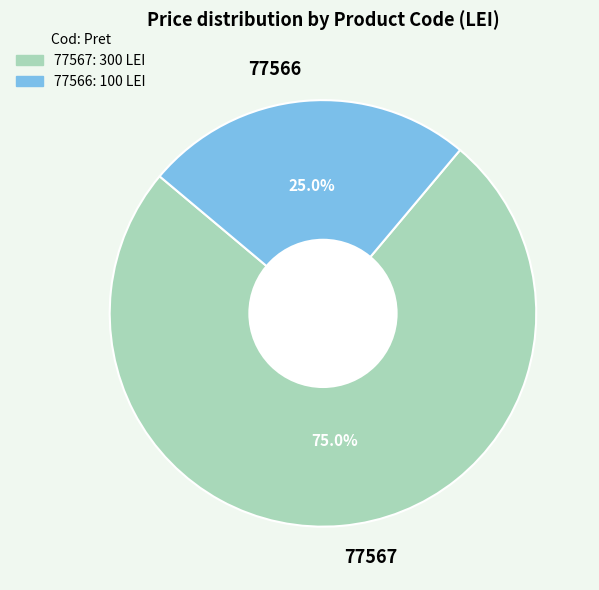

What is the ratio of the value at 77566 to the value at 77567?

0.3